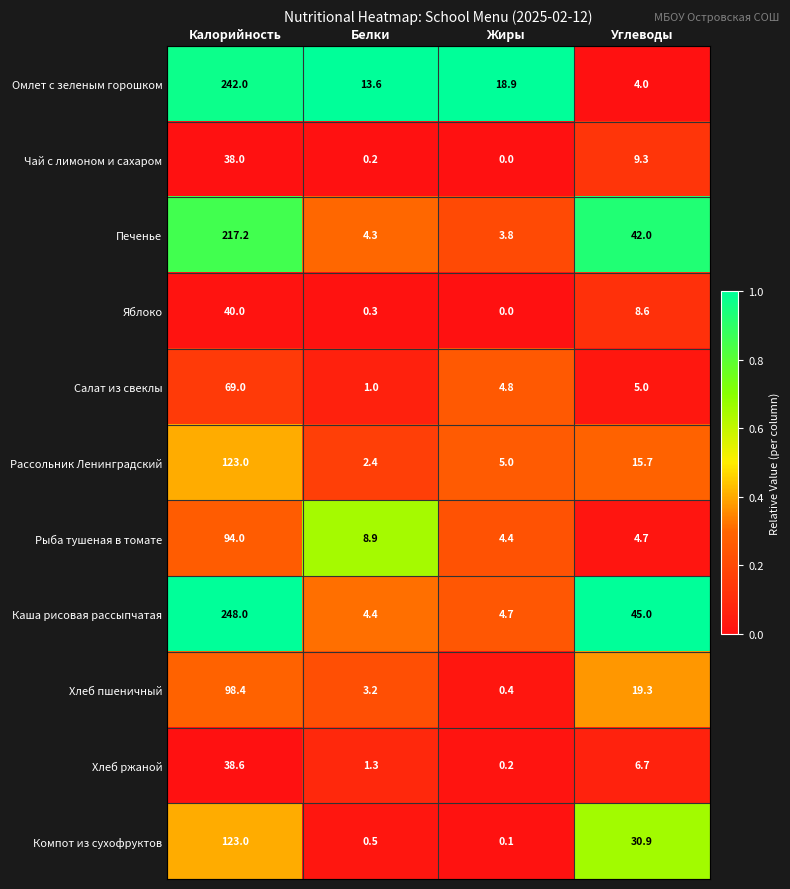

What is the approximate value of Рыба тушеная в томате at Белки?

8.9